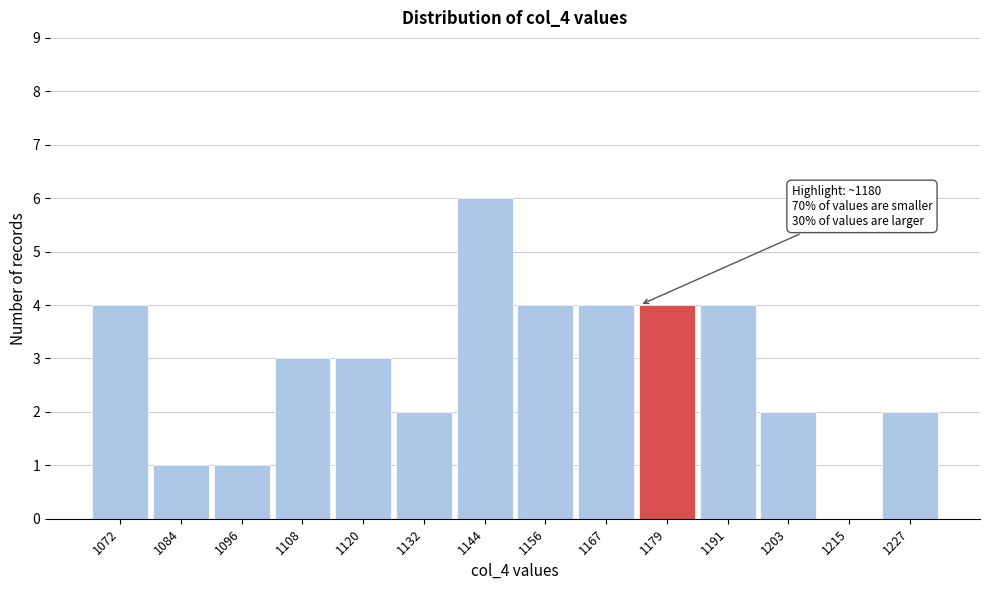

Reading right to left, extract all data points from this chart.

1227=2	1215=0	1203=2	1191=4	1179=4	1167=4	1156=4	1144=6	1132=2	1120=3	1108=3	1096=1	1084=1	1072=4